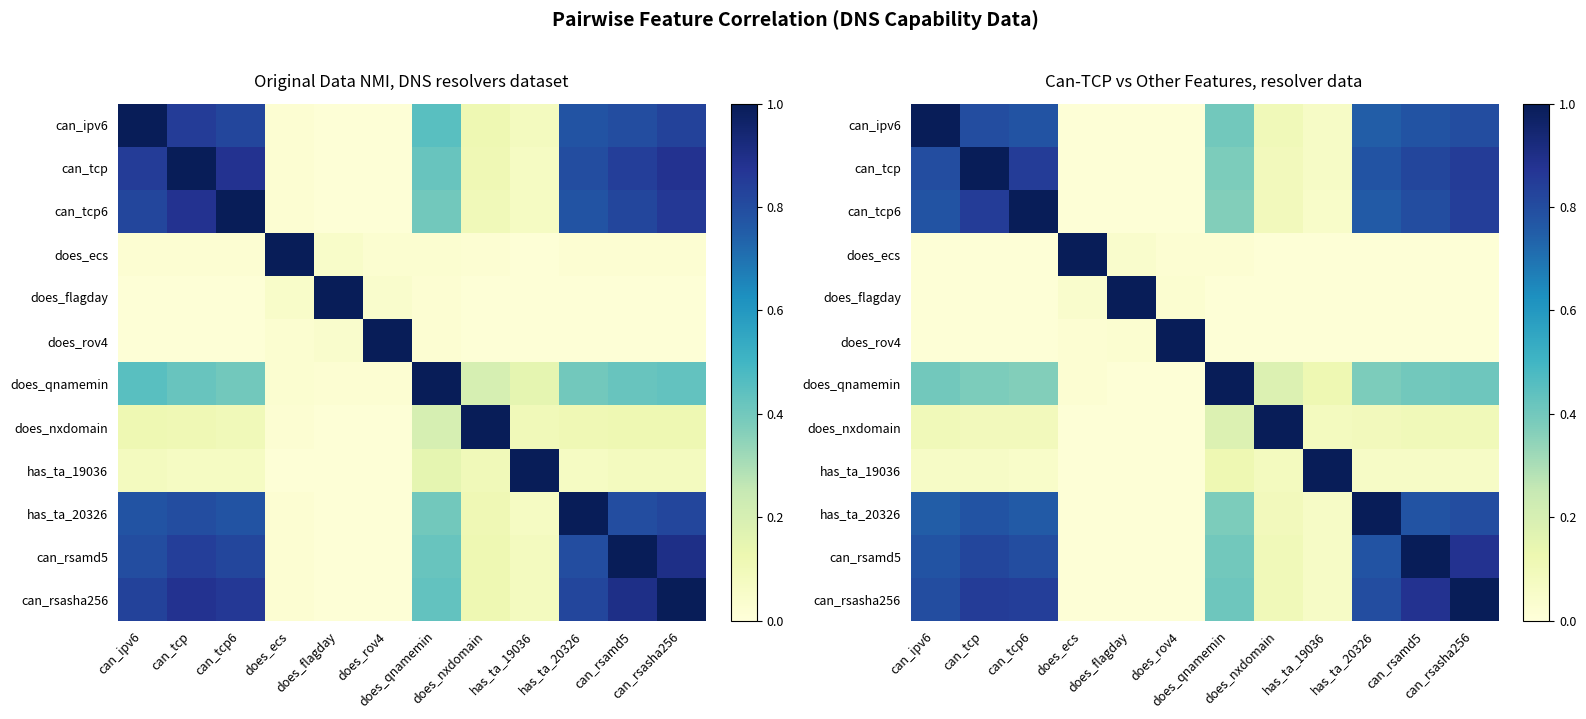

What is the sum of all can_ipv6 values?

5.5